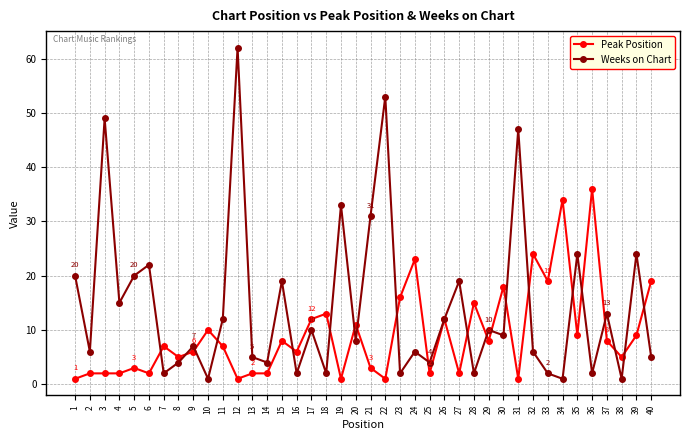

True or false: Weeks on Chart and Peak Position intersect in this chart.

True